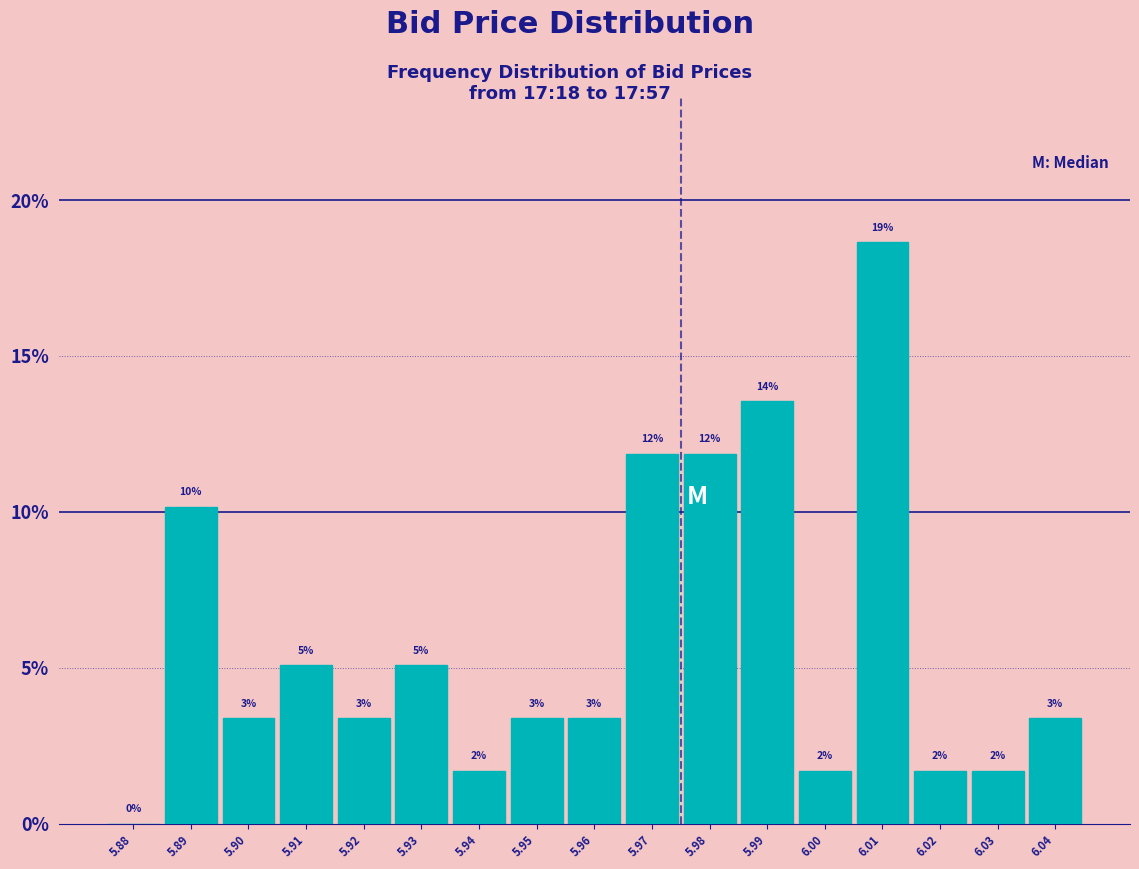

Are the bars horizontal?

No